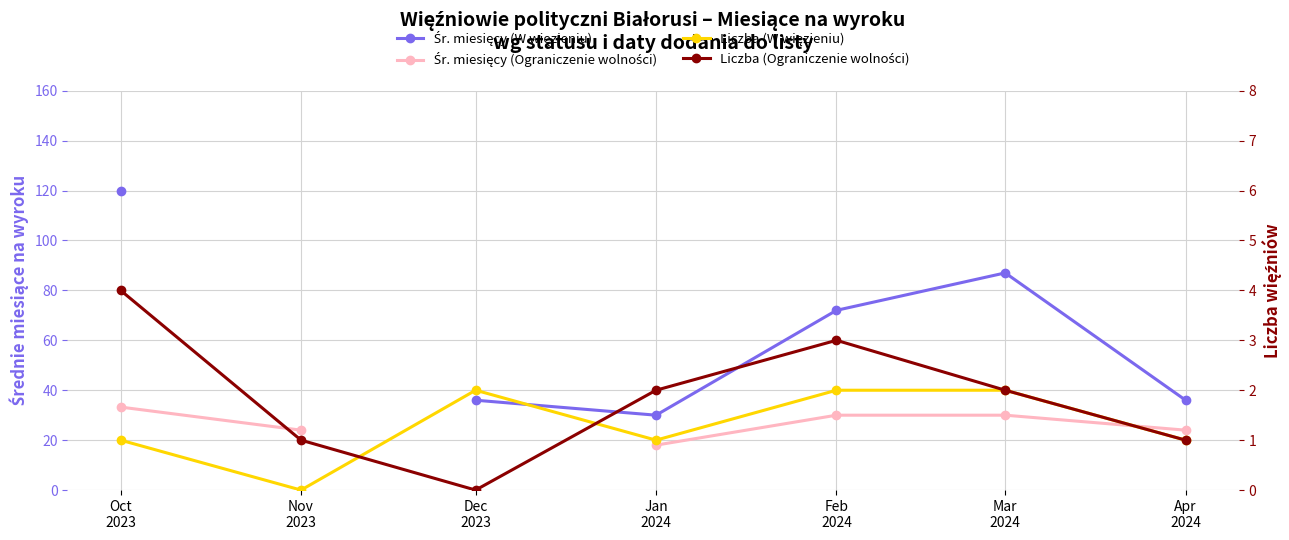

The Liczba (W więzieniu) series shows 1.0 at Oct
2023. True or false?

True